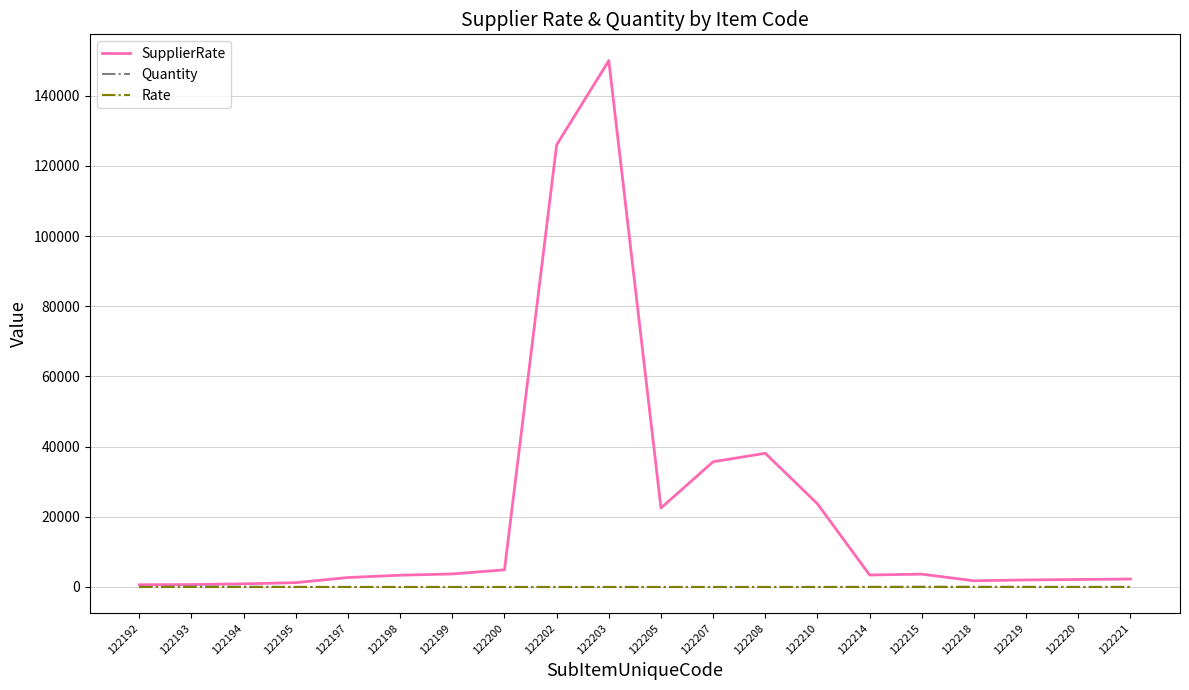

How many values in the SupplierRate series are below 3420?

10